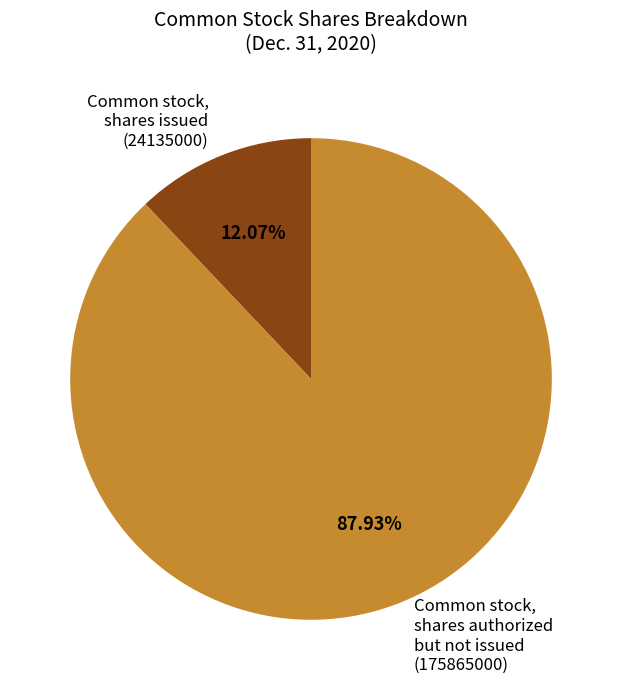

Do Common stock, shares issued (24135000) and Common stock, shares authorized but not issued (175865000) together represent more than half of the pie?

Yes